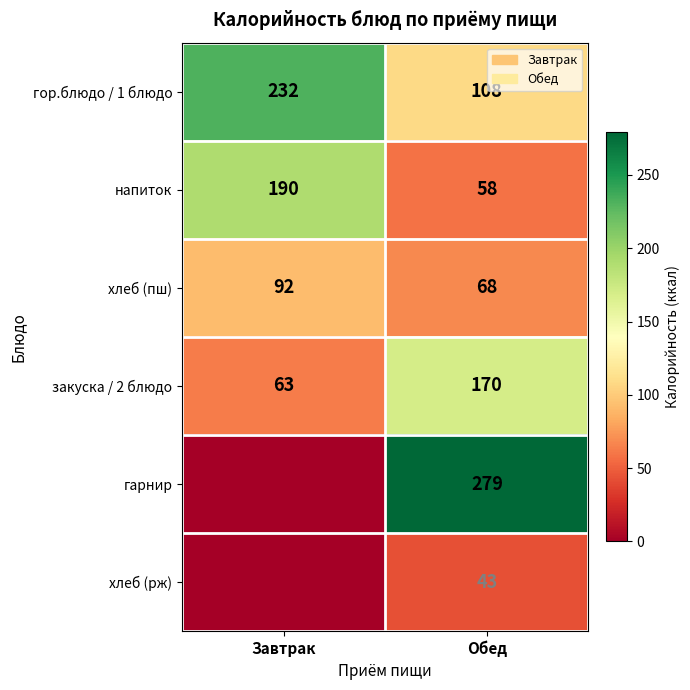

What is the sum of the хлеб (пш) values at Обед and Завтрак?

160